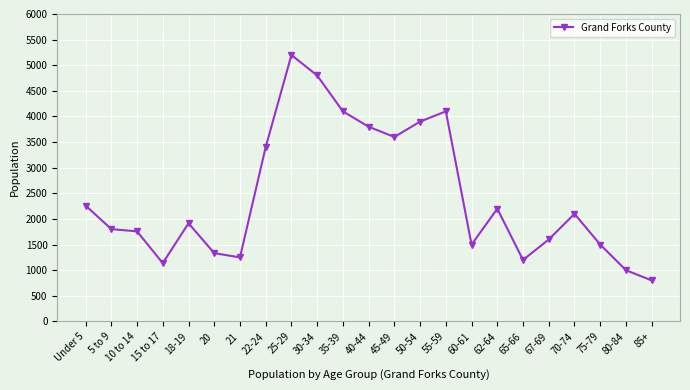

What is the label of the 18th point from the left?

65-66